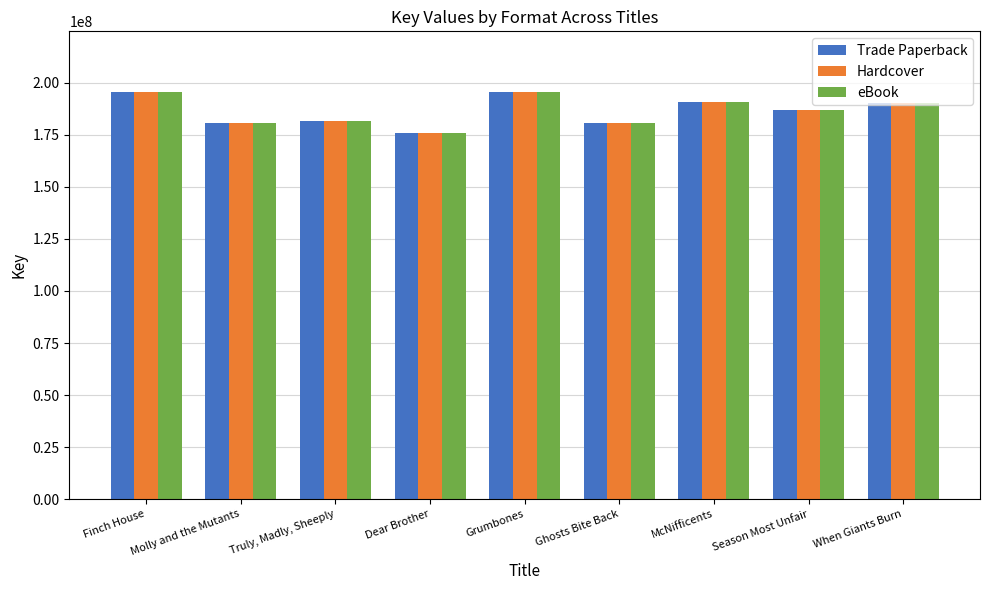

At which label does eBook reach its minimum?

Dear Brother